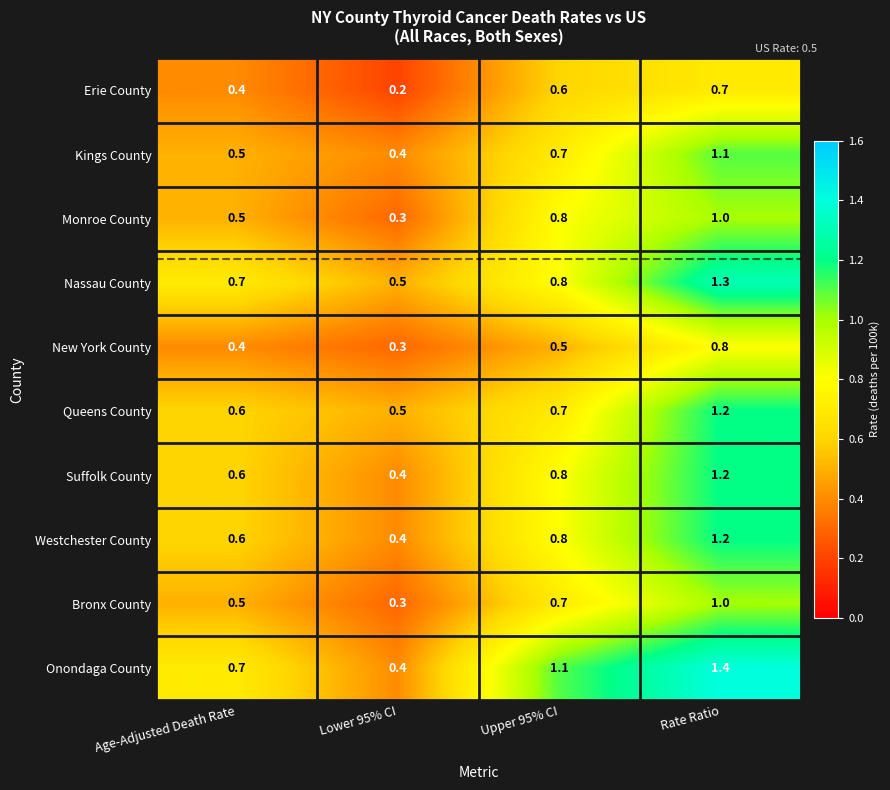

How many Kings County values are between 0 and 1?

3